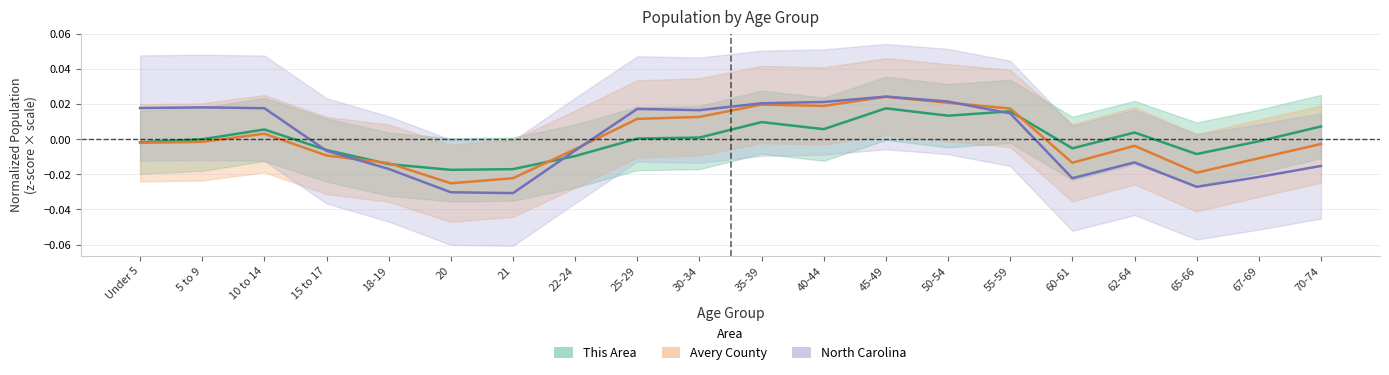

Is it true that This Area equals 0.0 at 45-49?

True